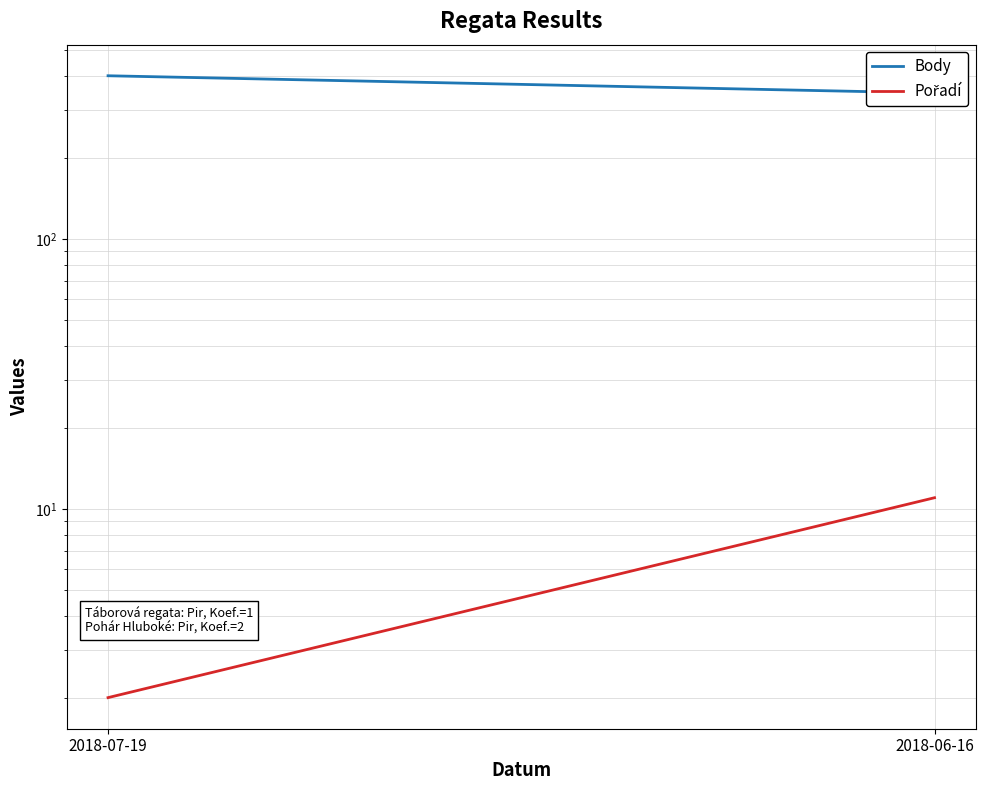

At 2018-06-16, list the series in order from largest to smallest.

Body, Pořadí